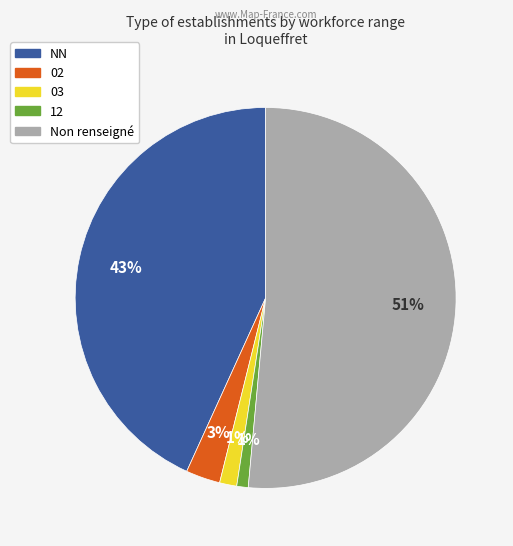

Is there any slice that represents more than half of the pie?

Yes